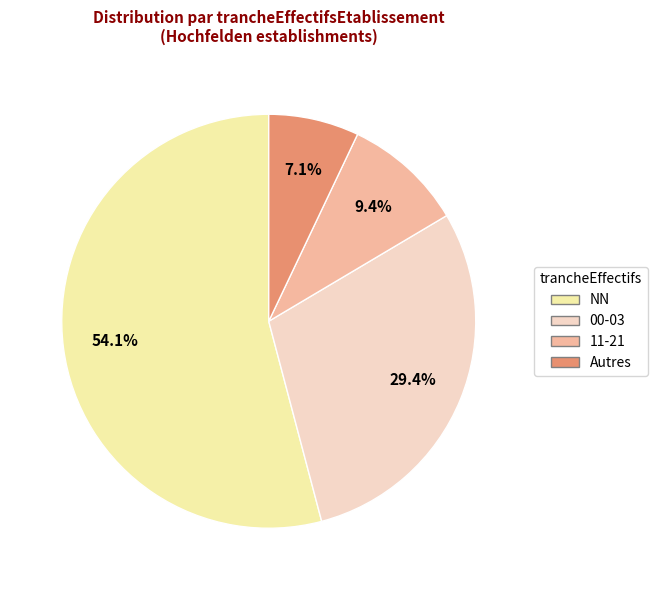

Does any single category account for the majority?

Yes